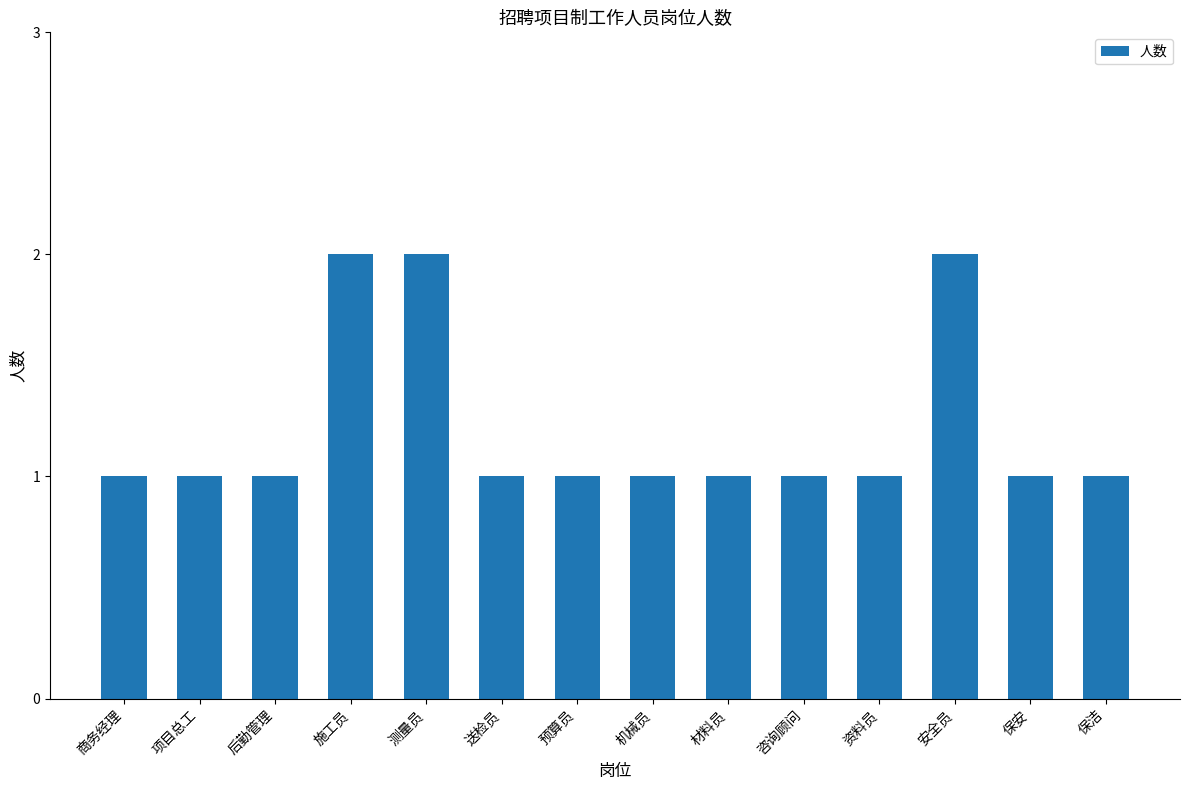

The chart shows a value of 3 at 安全员. True or false?

False